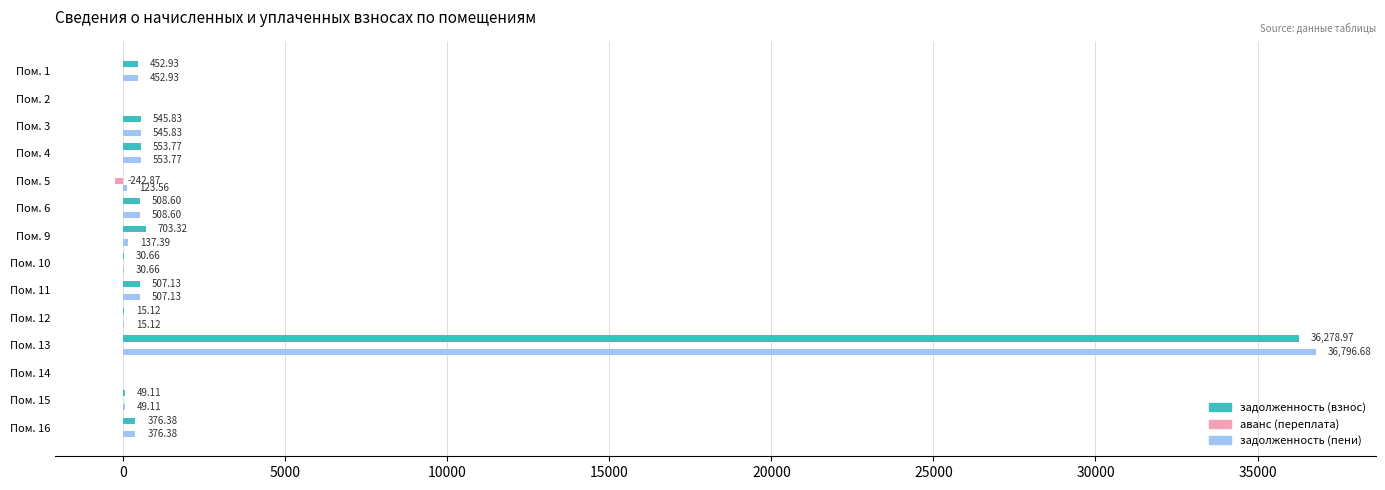

What is the total value across all series at Пом. 6?

1017.2